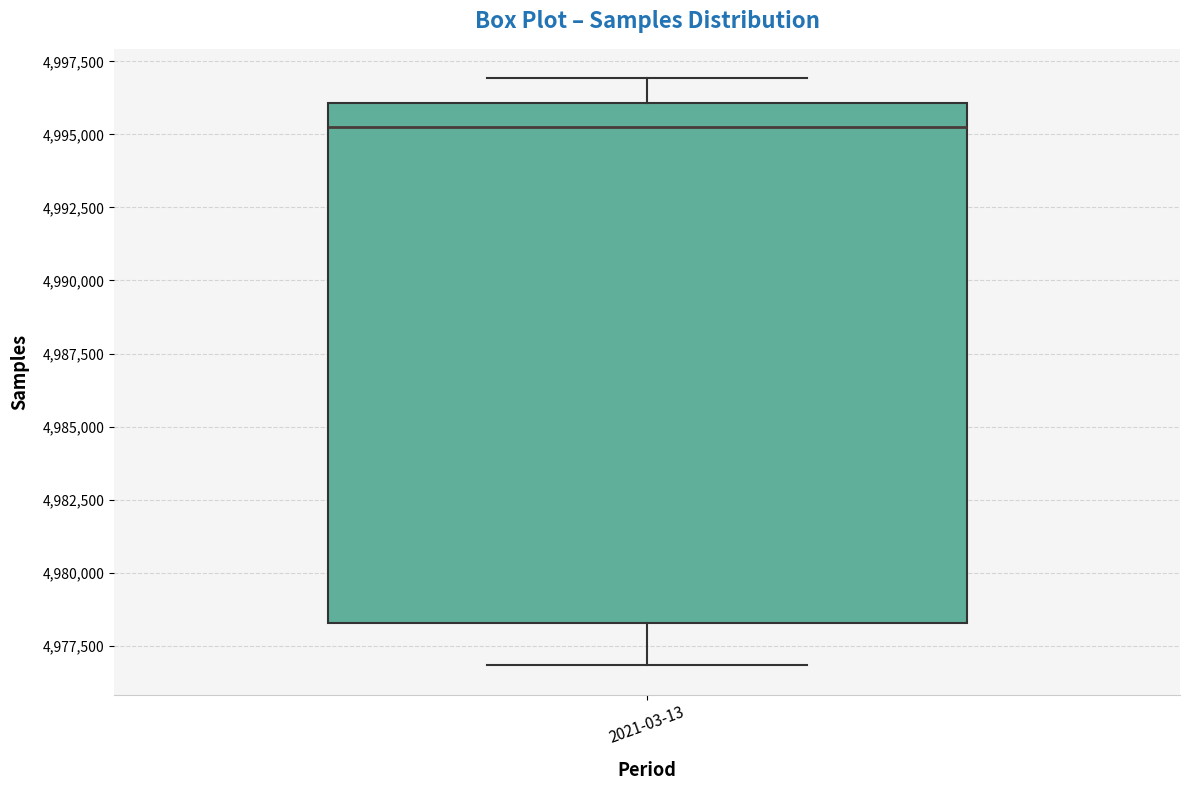

Read this box plot against the y-axis: the position of the median line, the range covered by the box, and the ends of both whiskers. The values are not printed on the chart, so give them approximately, as read against the axis.

median 4995500, box 4978500 to 4996000, whiskers 4977000 to 4997000